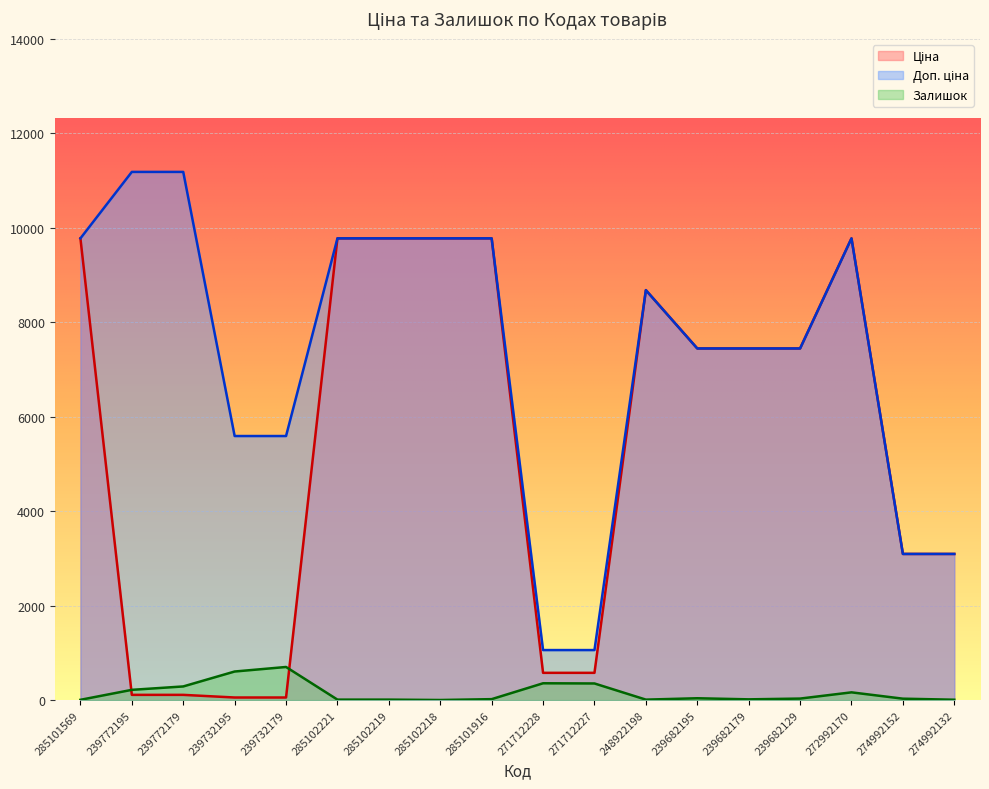

True or false: Ціна and Доп. ціна cross at least once.

False